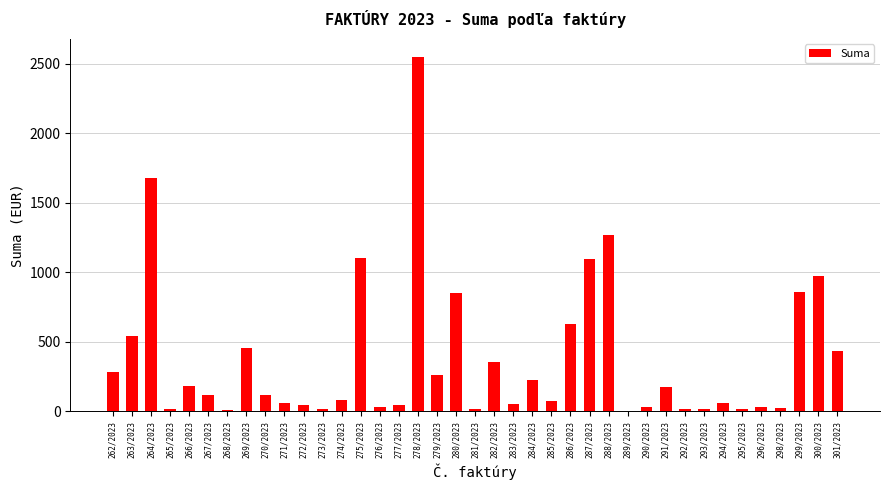

How many values exceed 116?

20